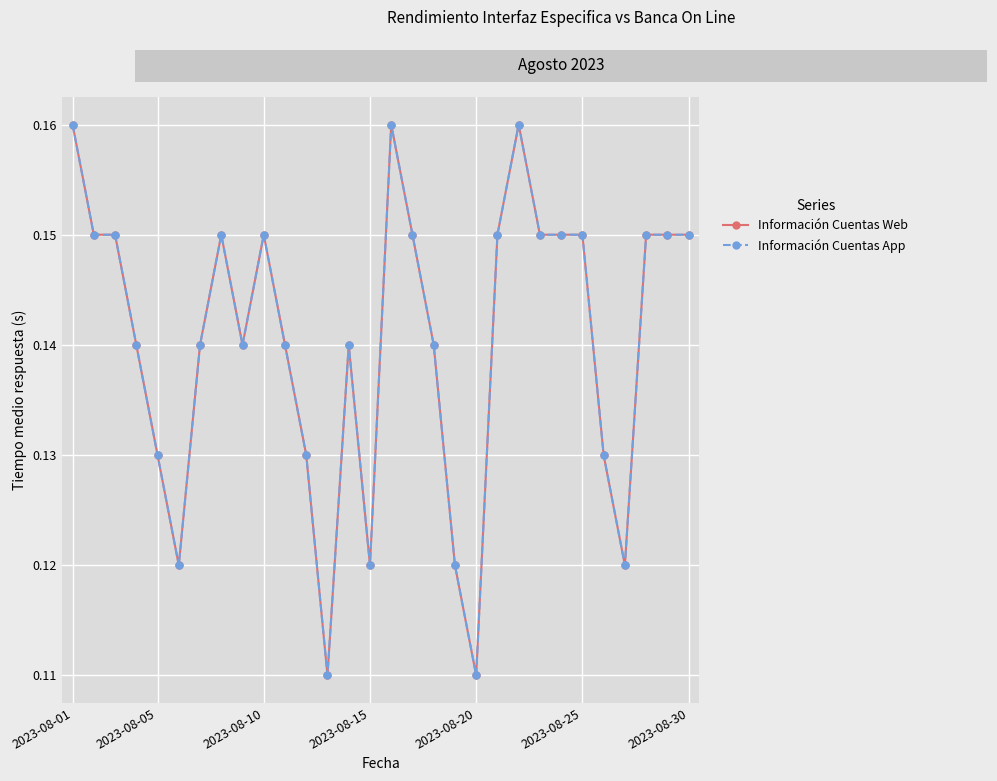

Does the chart have visible grid lines?

Yes